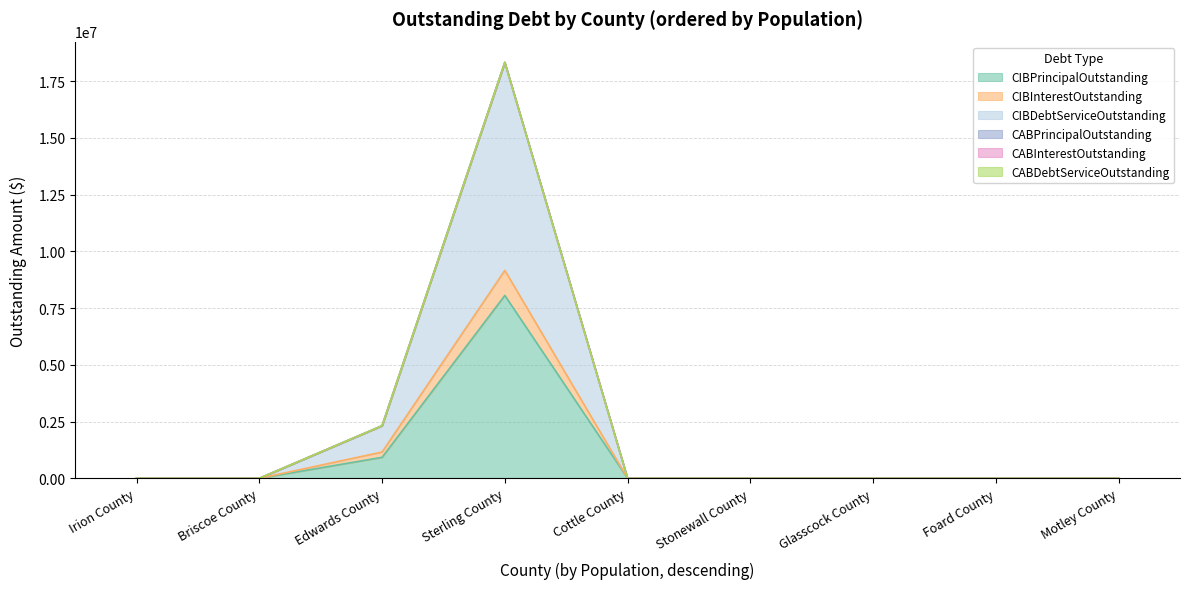

Which category has the highest value across all series?

Sterling County